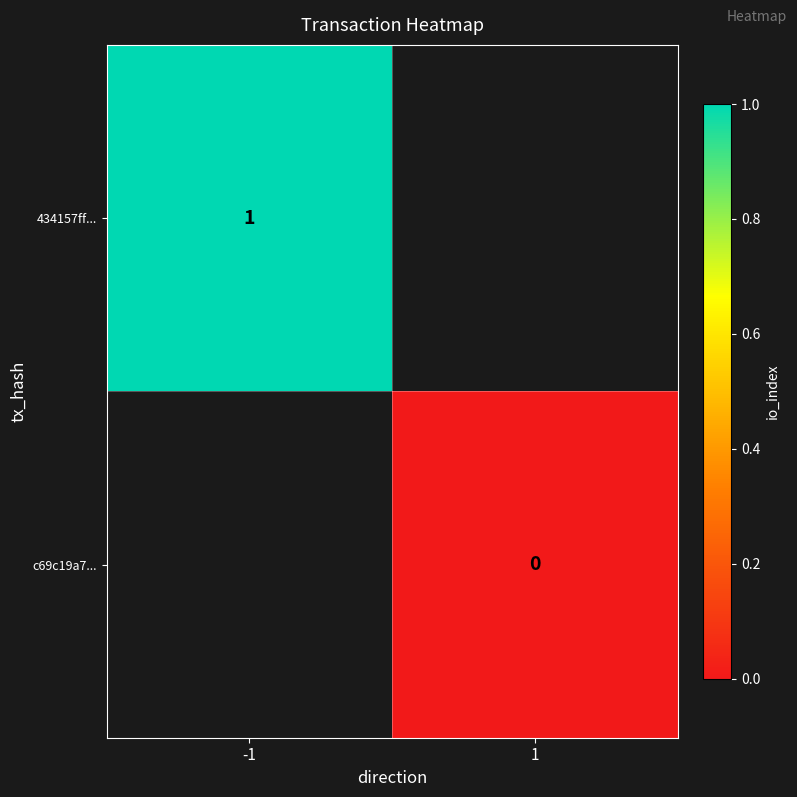

The 434157ff... series shows 0 at -1. True or false?

False